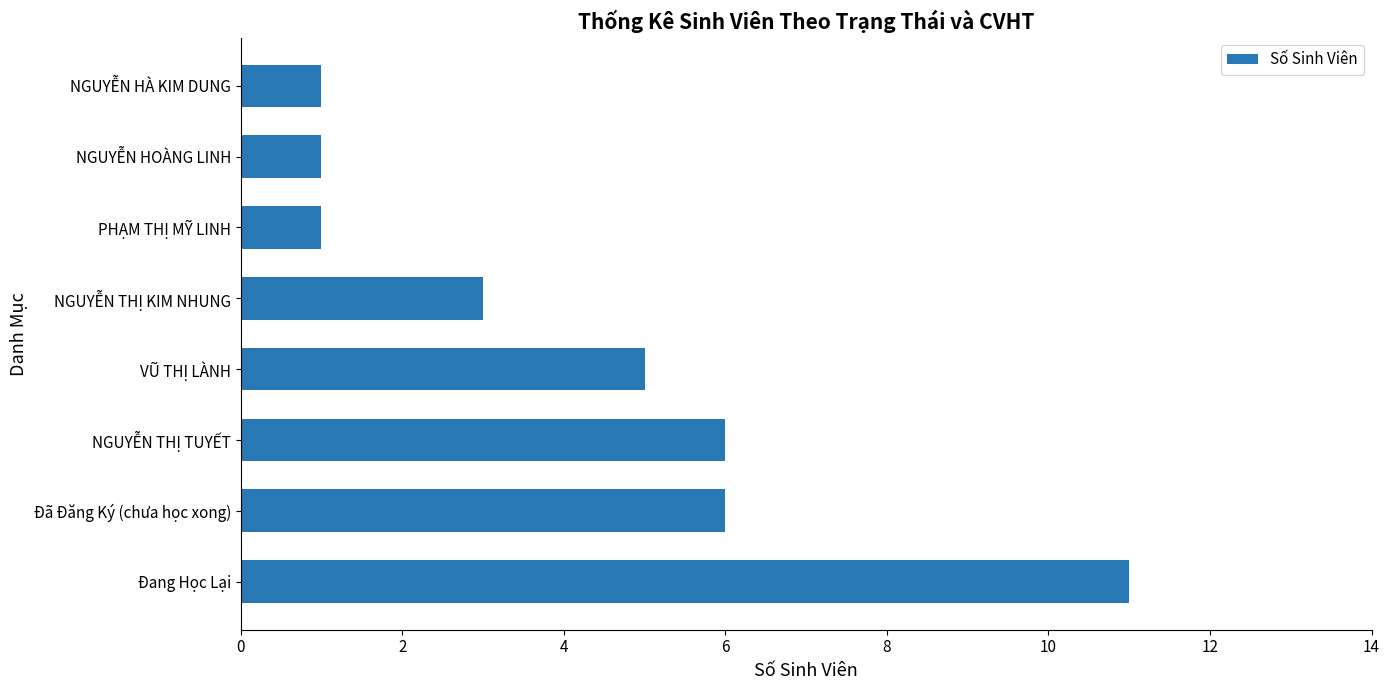

Reading bottom to top, extract all data points from this chart.

Đang Học Lại=11	Đã Đăng Ký (chưa học xong)=6	NGUYỄN THỊ TUYẾT=6	VŨ THỊ LÀNH=5	NGUYỄN THỊ KIM NHUNG=3	PHẠM THỊ MỸ LINH=1	NGUYỄN HOÀNG LINH=1	NGUYỄN HÀ KIM DUNG=1